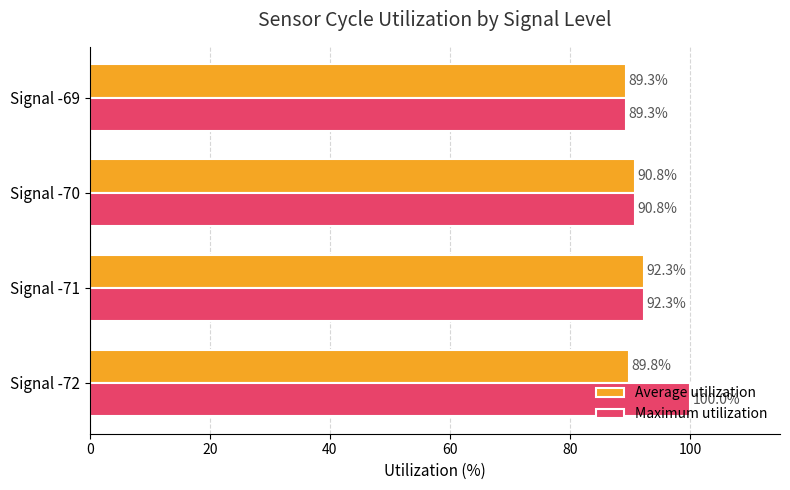

How many series are shown in this chart?

2